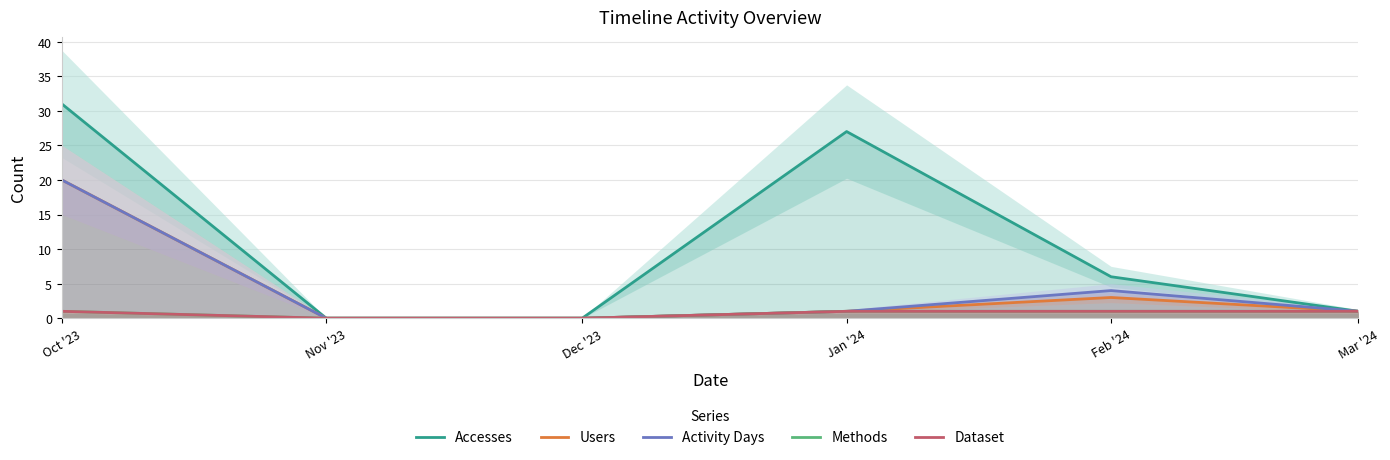

Reading left to right, transcribe all the data shown in this chart.

Accesses: Oct '23=31	Nov '23=0	Dec '23=0	Jan '24=27	Feb '24=6	Mar '24=1
Users: Oct '23=20	Nov '23=0	Dec '23=0	Jan '24=1	Feb '24=3	Mar '24=1
Activity Days: Oct '23=20	Nov '23=0	Dec '23=0	Jan '24=1	Feb '24=4	Mar '24=1
Methods: Oct '23=1	Nov '23=0	Dec '23=0	Jan '24=1	Feb '24=1	Mar '24=1
Dataset: Oct '23=1	Nov '23=0	Dec '23=0	Jan '24=1	Feb '24=1	Mar '24=1